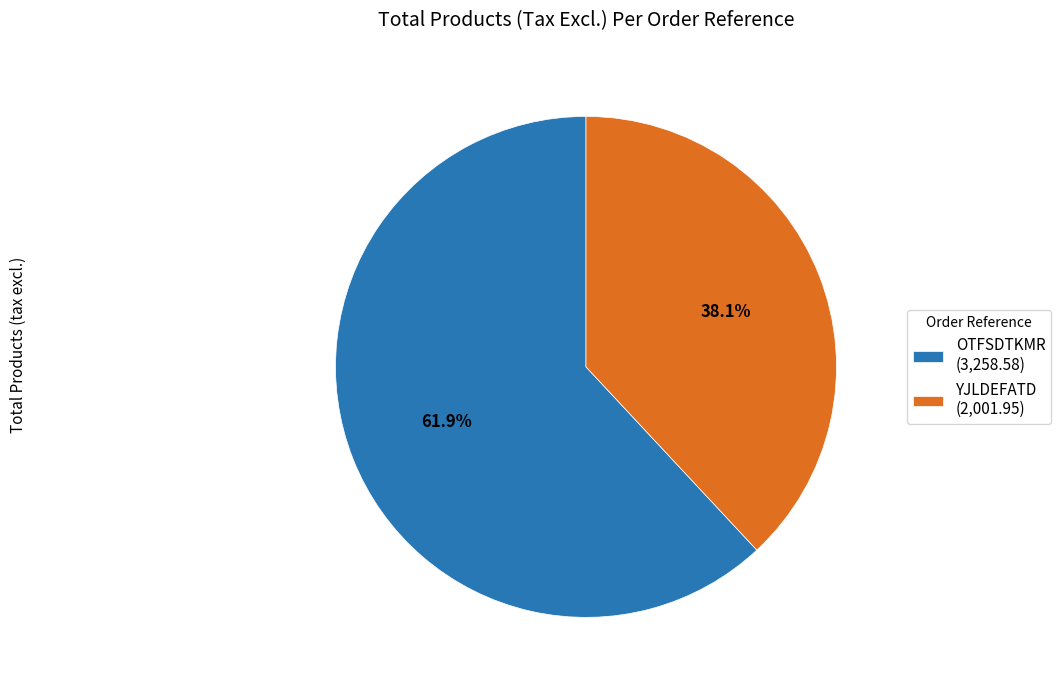

Is there a majority slice in this chart?

Yes